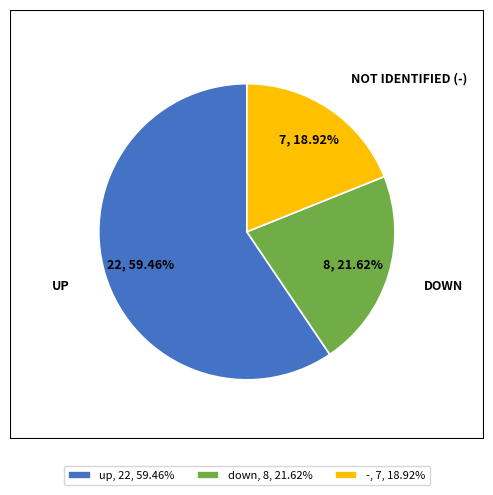

Combined, what portion of the pie is down and -?

40.5%